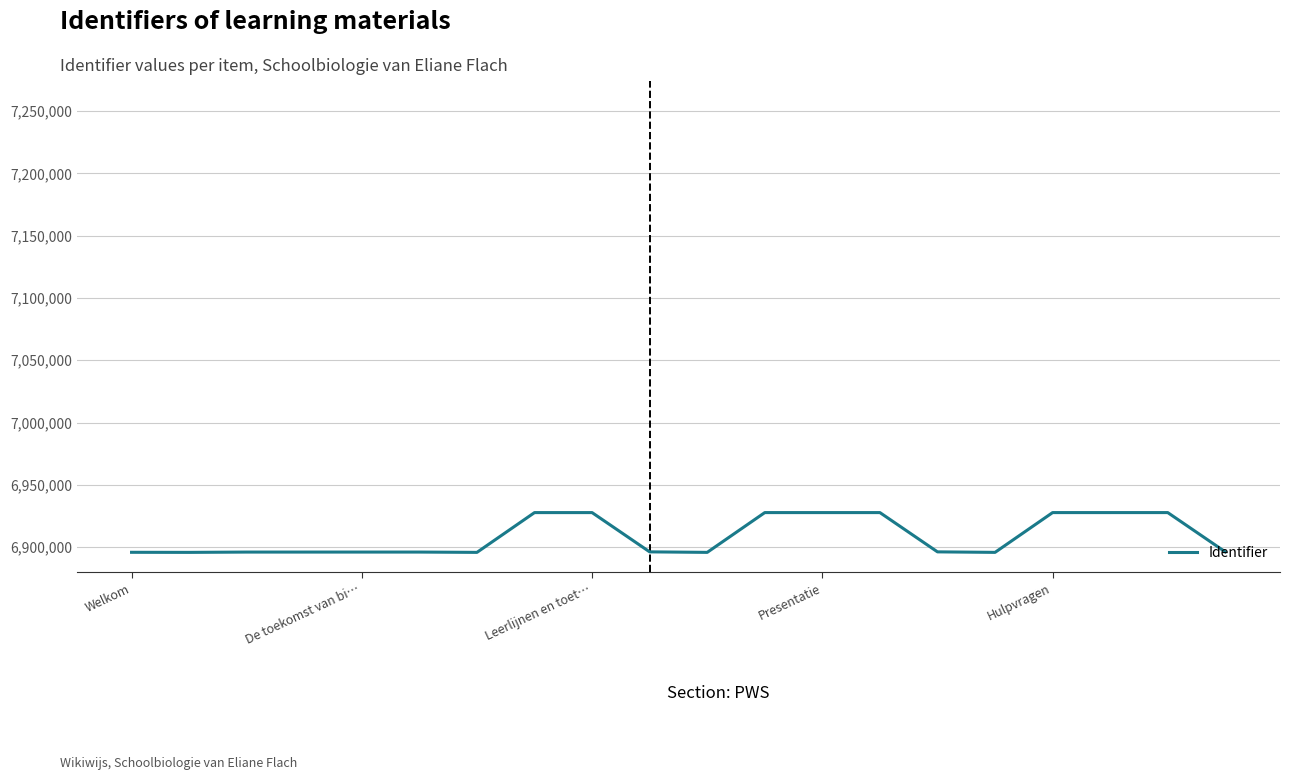

What is the difference between the maximum and minimum values?

31941